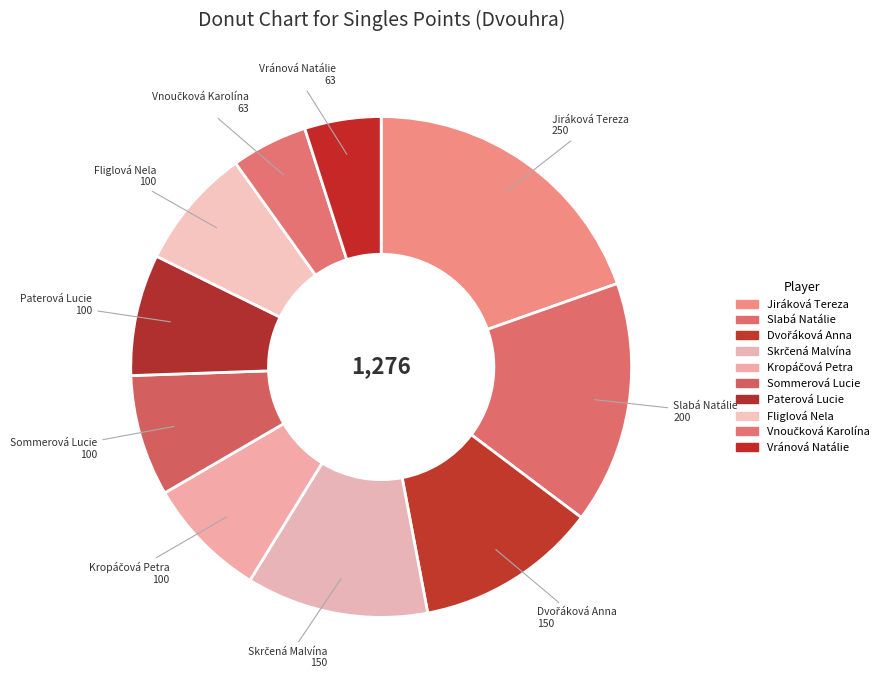

What is the ratio of the value at Fliglová Nela to the value at Jiráková Tereza?

0.4